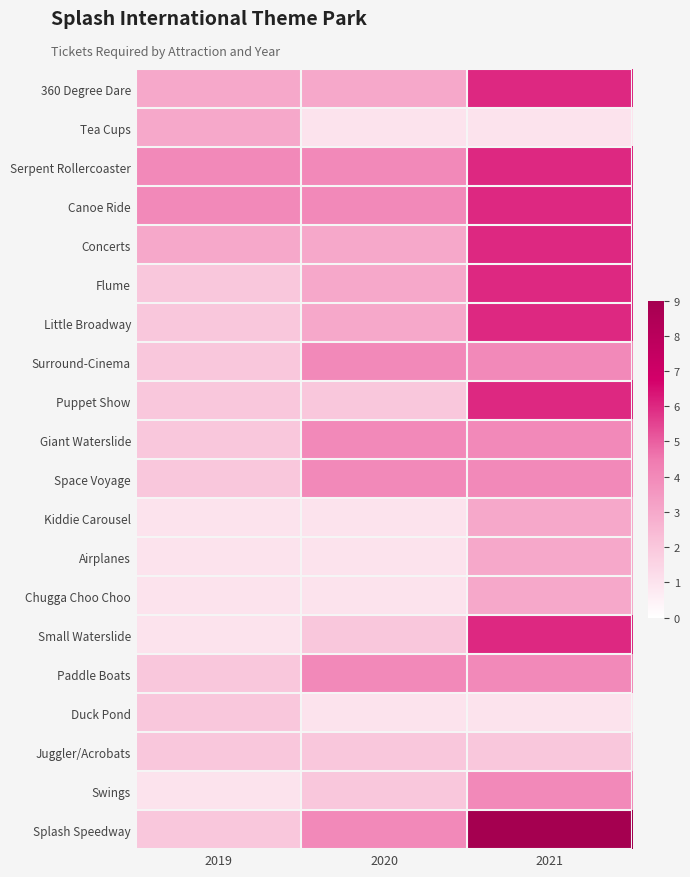

Which series has the largest range (max minus min)?

Splash Speedway